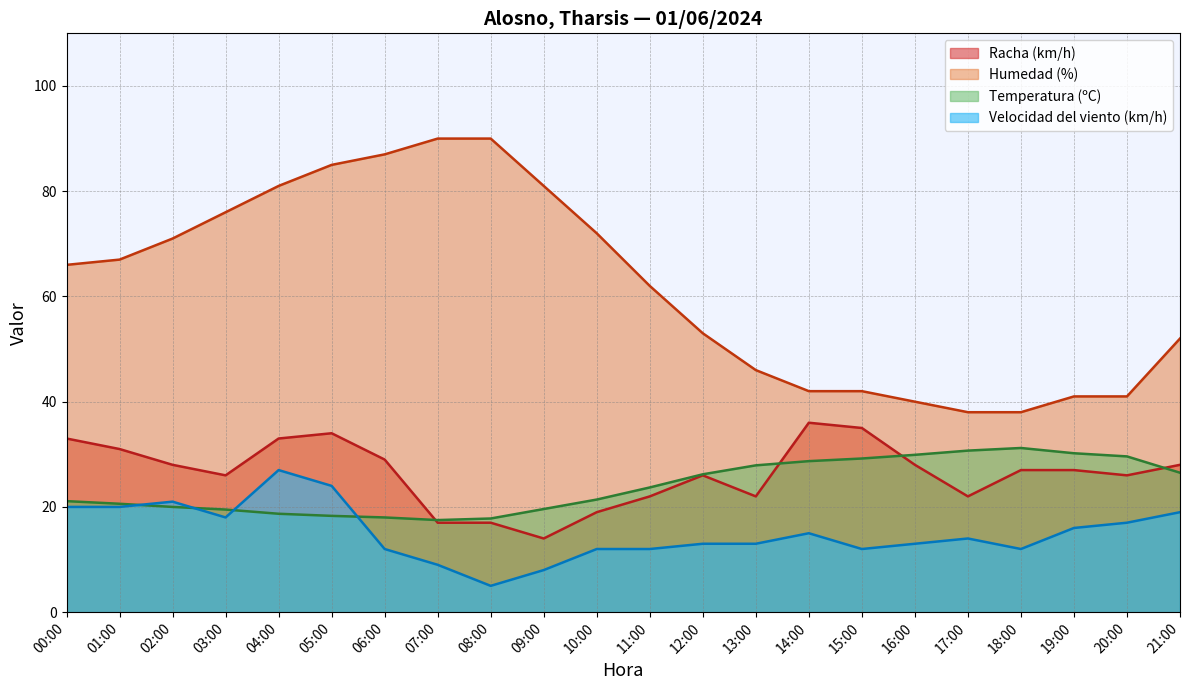

At which label does Velocidad del viento (km/h) reach its peak?

04:00